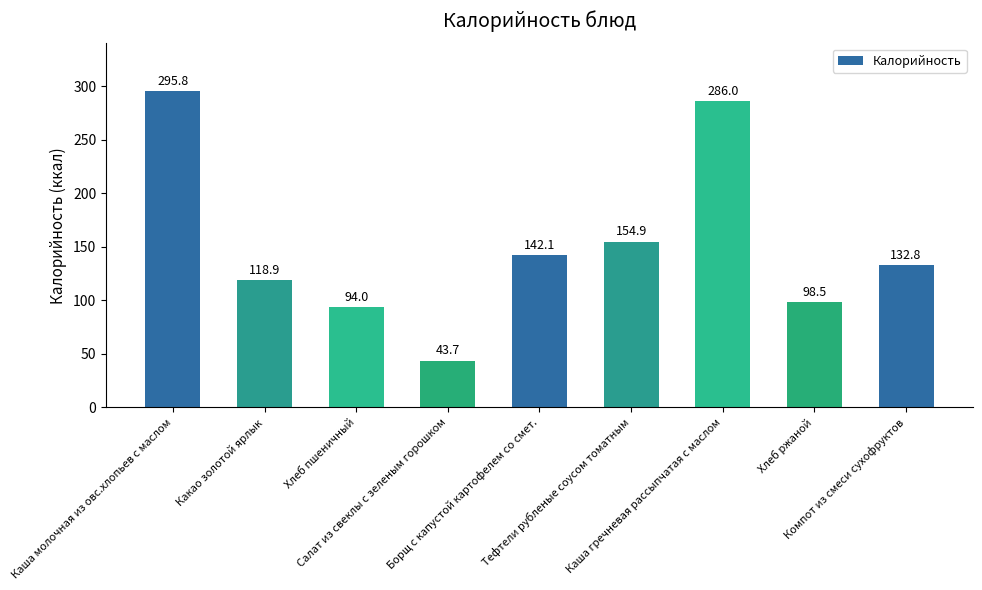

How many bars are there in total?

9